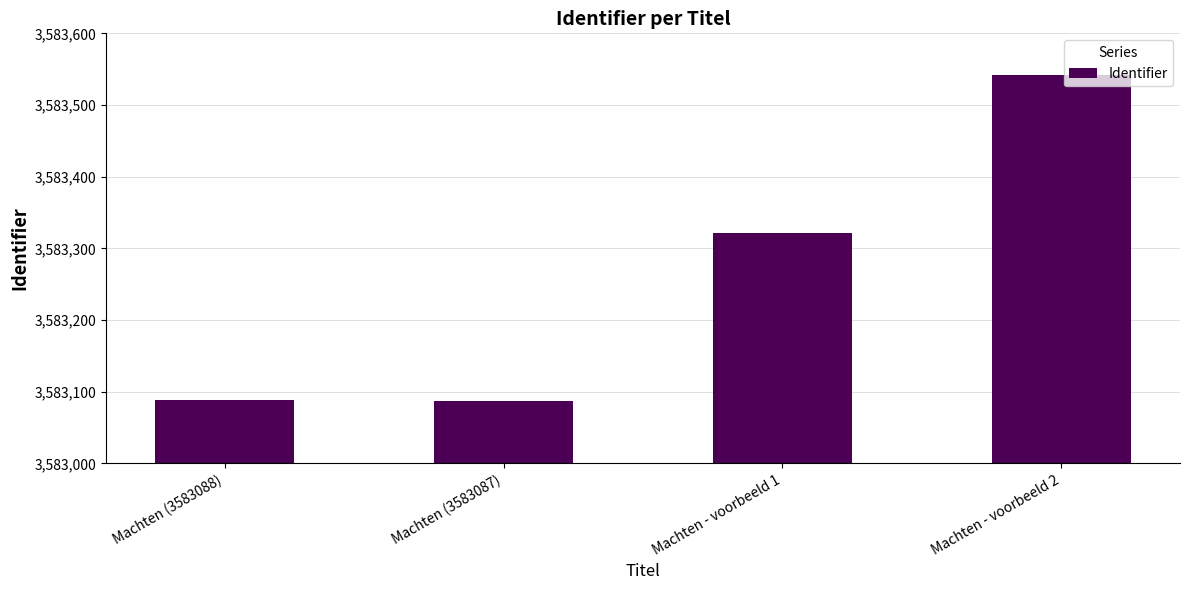

What is the sum of the values at Machten (3583088) and Machten - voorbeeld 2?

7166630